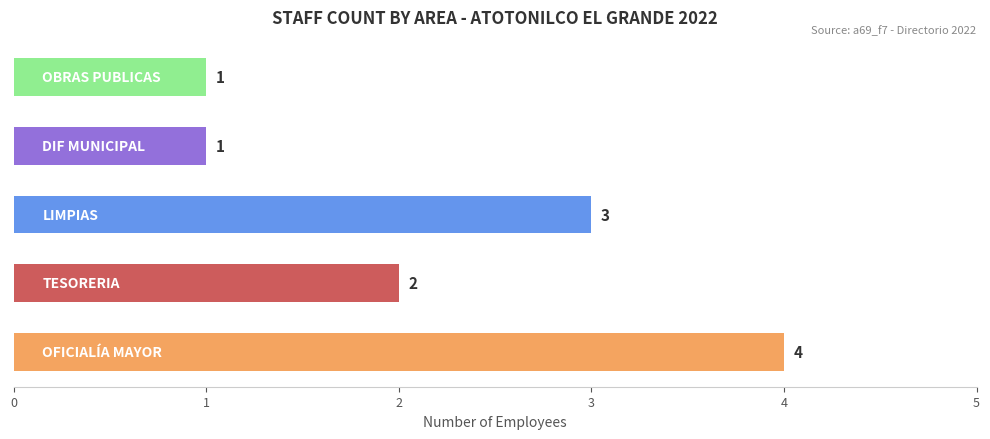

What is the difference between the maximum and second lowest values?

3